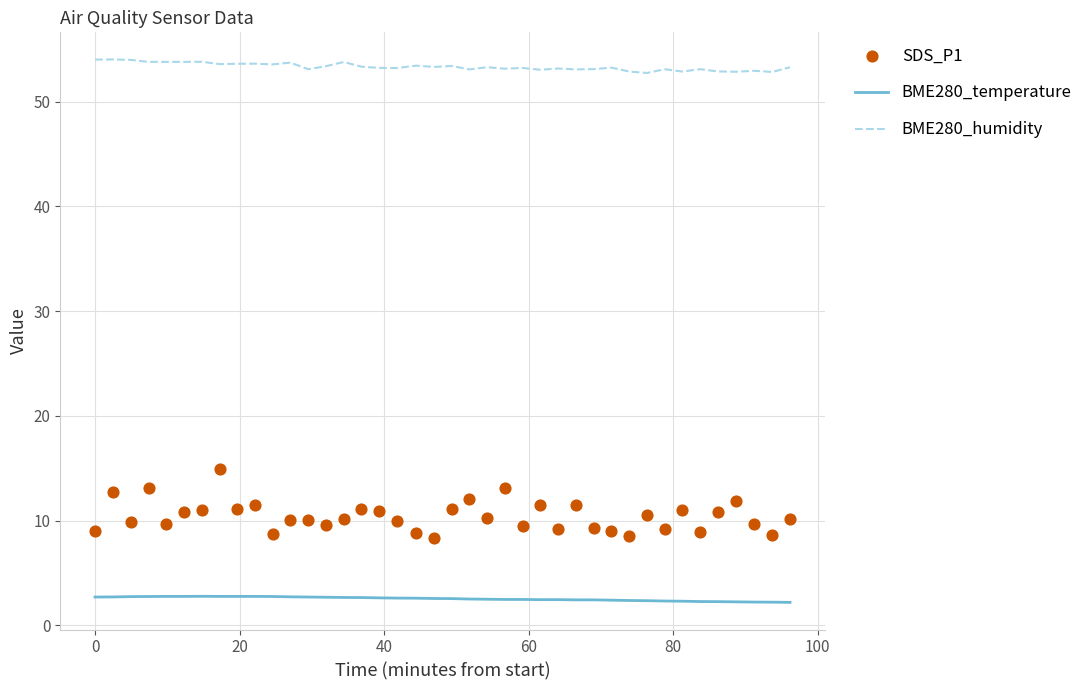

Which series reaches the maximum Y coordinate?

BME280_humidity